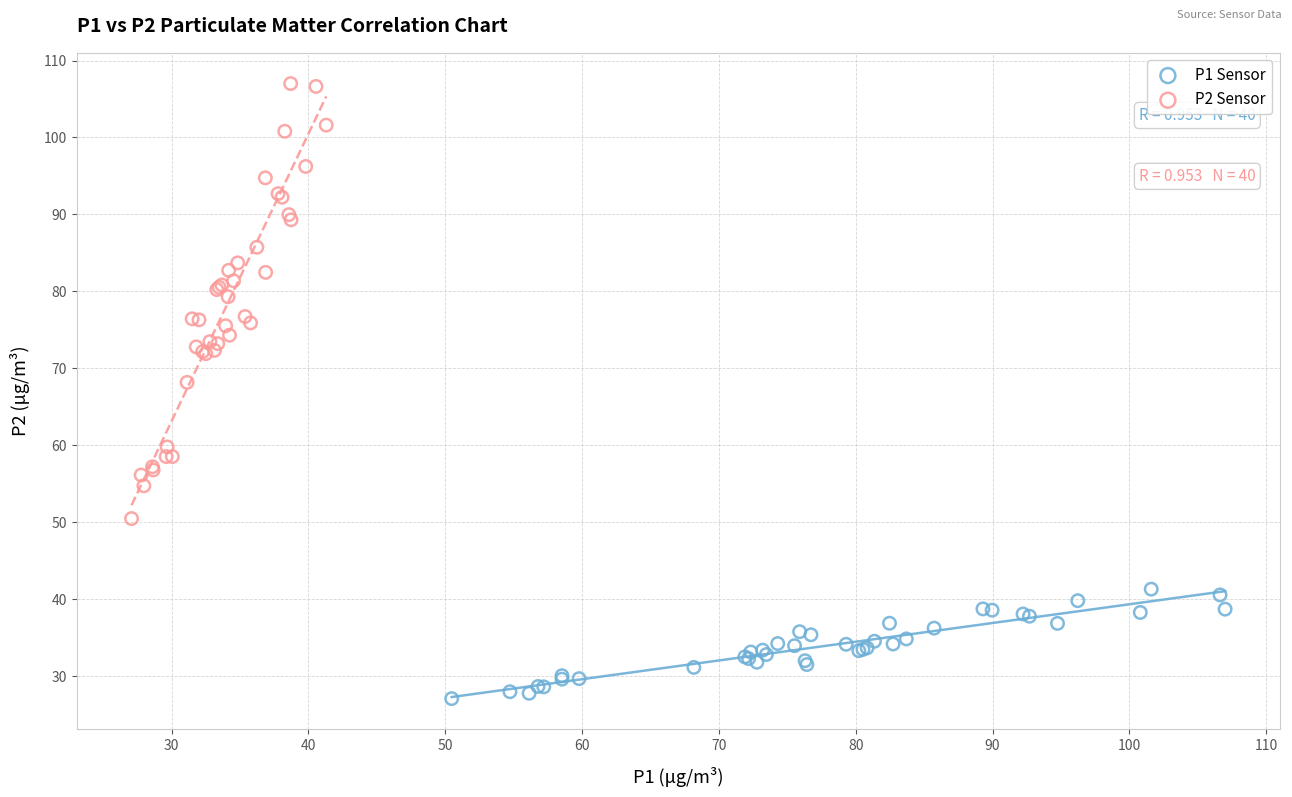

Which series reaches the maximum Y coordinate?

P2 Sensor